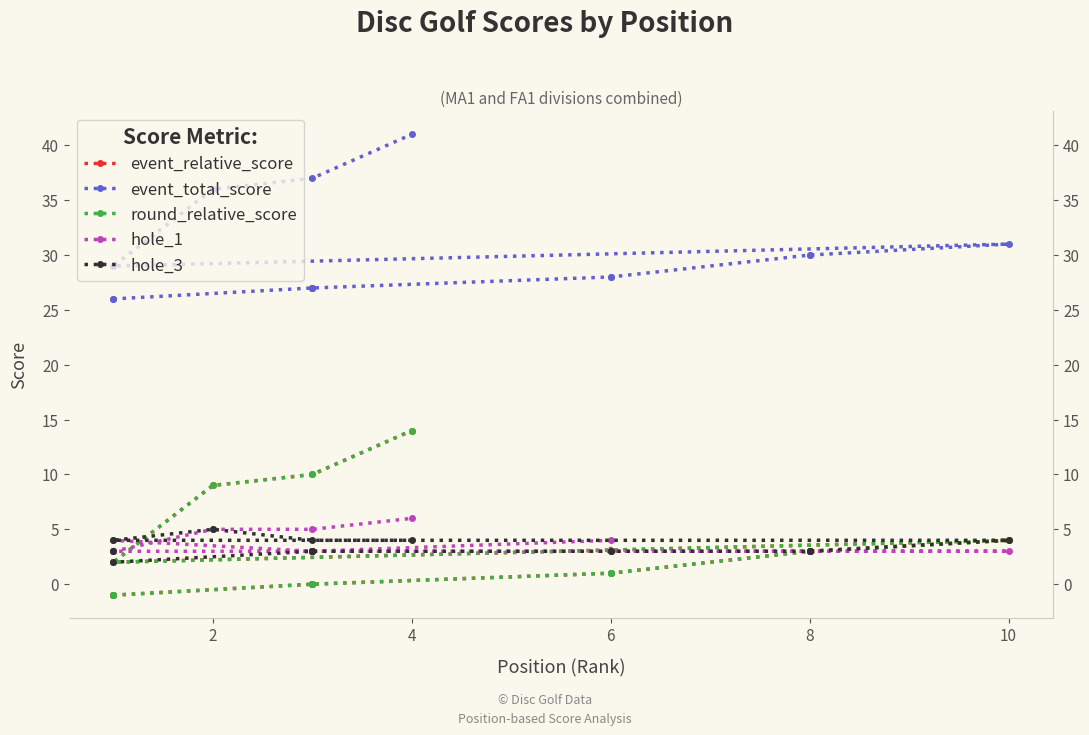

How many intersections are there between hole_3 and event_relative_score?

1